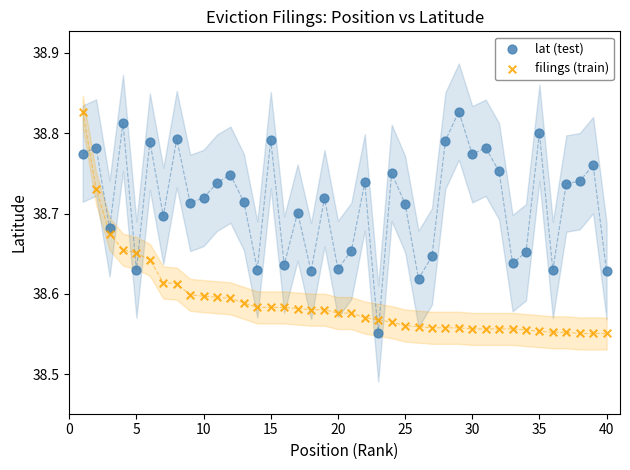

Across all data points, what is the range of Y values (max minus min)?

0.3